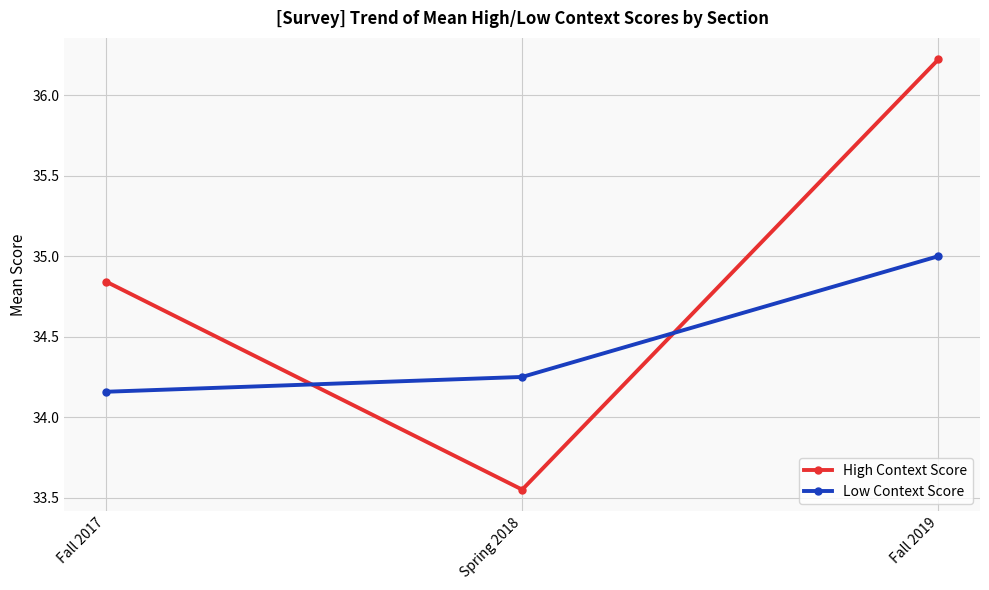

True or false: High Context Score has a value of 60.0 at Fall 2017.

False